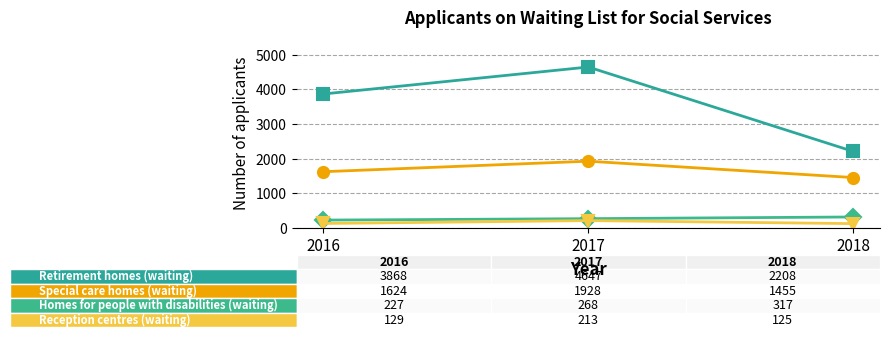

At which category does the chart reach its peak across all series?

2017